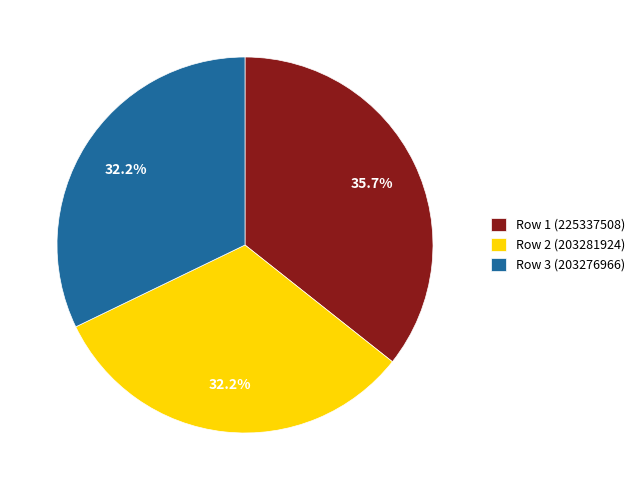

What is the largest slice in the pie chart?

Row 1 (225337508)